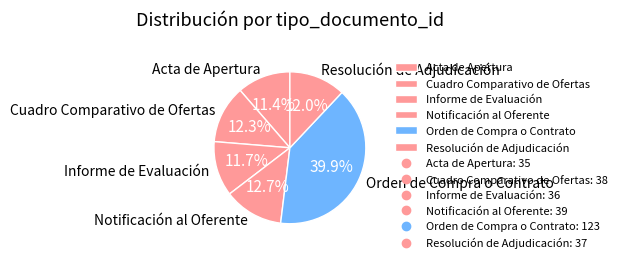

Approximately how many times larger is the value at Acta de Apertura compared to Cuadro Comparativo de Ofertas?

0.9